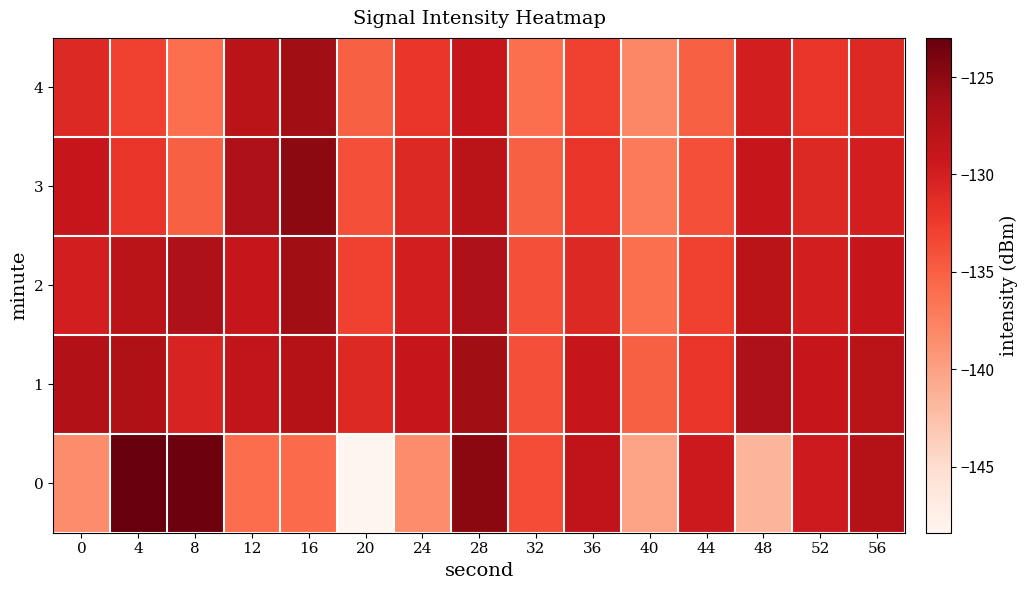

List the series in order of their peak value, lowest first.

1, 2, 4, 3, 0